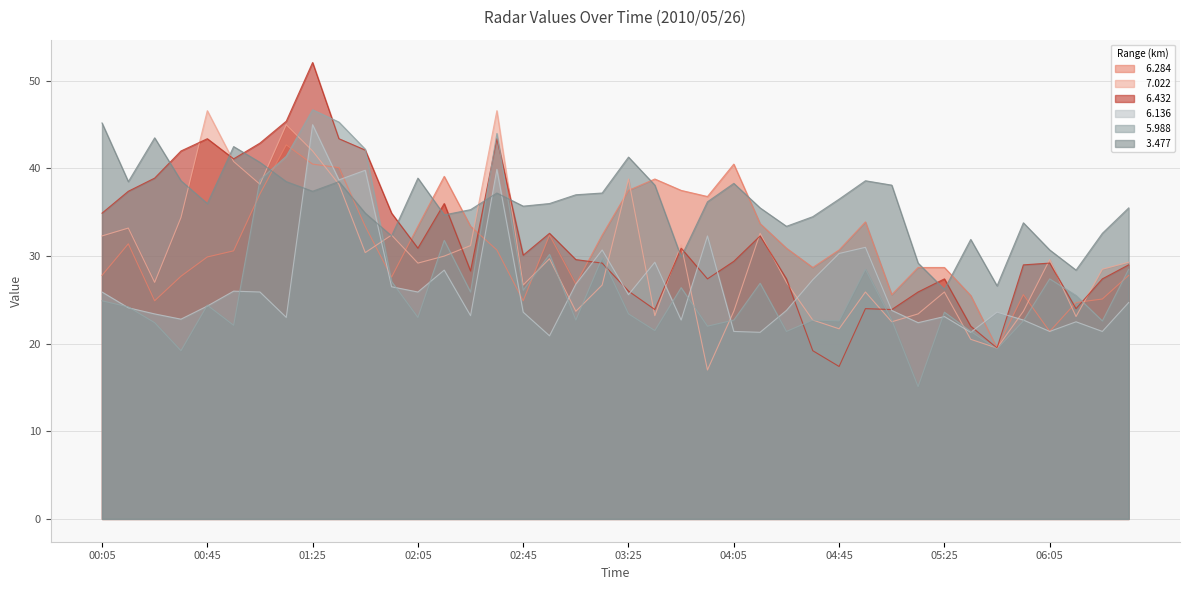

Reading left to right, transcribe all the data shown in this chart.

  6.284: 27.8	31.4	24.9	27.7	29.9	30.6	37.1	42.7	40.5	40.1	33.4	27.6	33.4	39.1	33.4	30.7	24.9	32.4	26.8	32.4	37.5	38.8	37.5	36.8	40.5	33.7	30.9	28.7	30.7	33.9	25.6	28.7	28.7	25.5	19.5	25.6	21.4	24.7	25.1	27.8
  7.022: 32.3	33.2	27.0	34.4	46.6	40.8	38.2	45.0	42.0	38.2	30.4	32.4	29.2	30.0	31.2	46.6	26.7	29.7	23.7	26.7	38.8	23.2	31.3	17.0	23.7	32.6	27.0	22.7	21.7	25.9	22.5	23.4	25.9	20.5	19.5	23.7	29.6	23.1	28.5	29.3
  6.432: 34.9	37.4	38.9	42.0	43.4	41.1	42.9	45.4	52.1	43.4	42.1	34.9	30.9	36.0	28.3	43.4	30.1	32.6	29.6	29.2	26.0	23.9	30.9	27.4	29.4	32.3	27.4	19.2	17.4	24.0	23.9	25.9	27.4	22.0	19.5	29.0	29.2	24.0	27.4	29.0
  6.136: 25.9	24.1	23.4	22.8	24.3	26.0	25.9	23.0	45.0	38.7	39.8	26.5	25.9	28.4	23.2	39.9	23.6	20.9	26.8	30.7	25.6	29.3	22.7	32.3	21.4	21.3	23.8	27.3	30.3	31.0	23.8	22.4	23.1	21.3	23.6	22.7	21.4	22.5	21.4	24.7
  5.988: 24.9	24.2	22.4	19.2	24.4	22.1	38.7	41.4	46.7	45.3	42.2	27.1	23.0	31.8	25.9	44.0	26.1	30.2	22.7	29.8	23.4	21.5	26.4	22.0	22.7	26.9	21.4	22.7	22.6	28.5	22.7	15.1	23.6	21.4	19.4	22.6	27.4	25.5	22.6	28.5
  3.477: 45.2	38.5	43.5	38.6	36.0	42.5	40.7	38.5	37.4	38.5	34.9	32.3	38.9	34.7	35.3	37.2	35.7	36.0	37.0	37.2	41.3	38.1	29.9	36.2	38.3	35.5	33.4	34.5	36.5	38.6	38.1	29.2	26.2	31.9	26.6	33.8	30.7	28.4	32.6	35.5